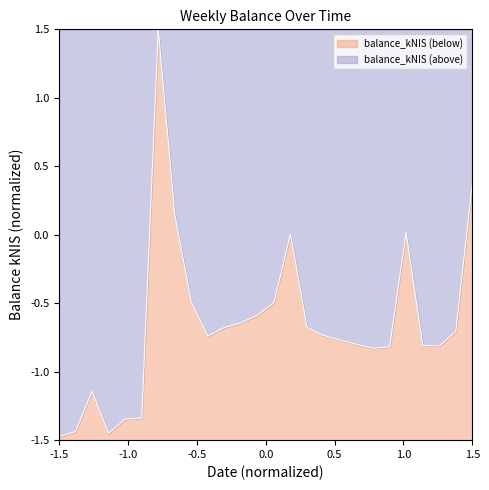

Reading left to right, what are all the values shown in this chart?

-1.5	-1.4	-1.1	-1.4	-1.3	-1.3	1.5	0.1	-0.5	-0.7	-0.7	-0.6	-0.6	-0.5	0.0	-0.7	-0.7	-0.8	-0.8	-0.8	-0.8	0.0	-0.8	-0.8	-0.7	0.4